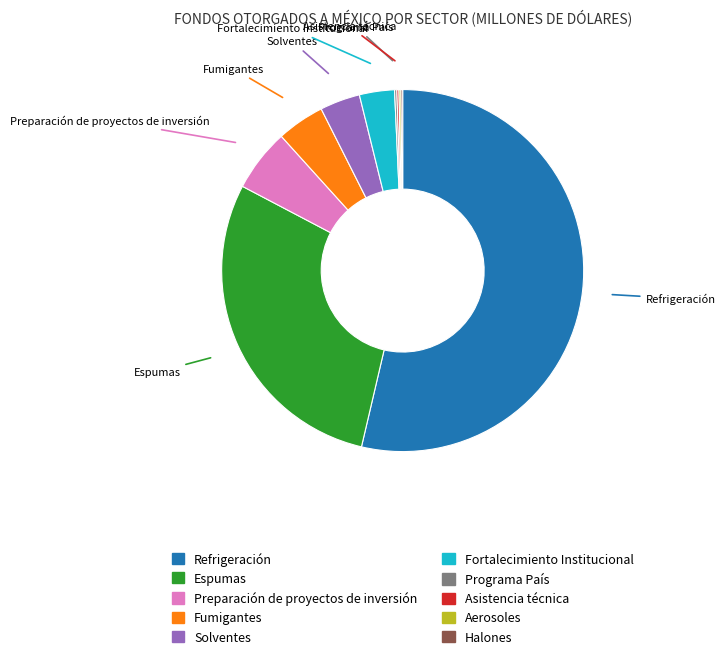

Which slice is the largest?

Refrigeración